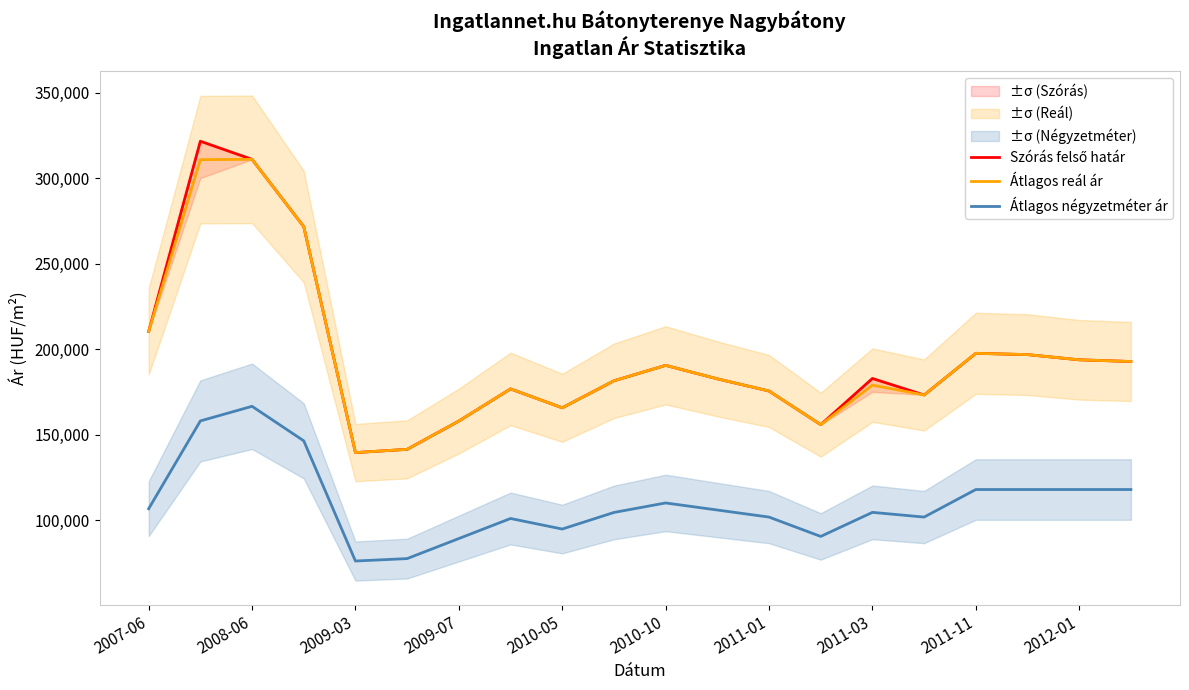

True or false: Átlagos négyzetméter ár and Szórás felső határ intersect in this chart.

False